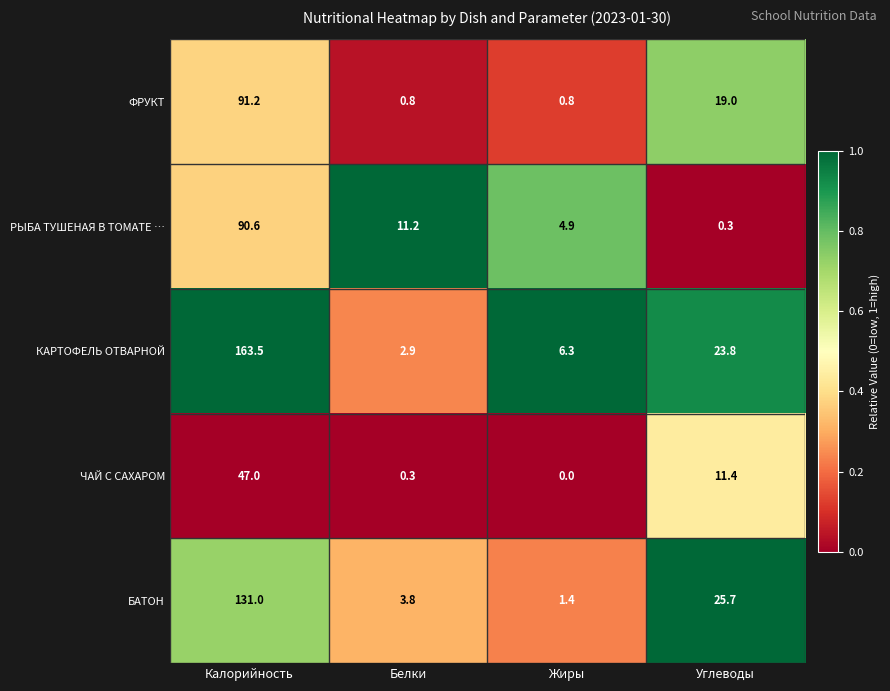

At which category does the chart reach its peak across all series?

Калорийность